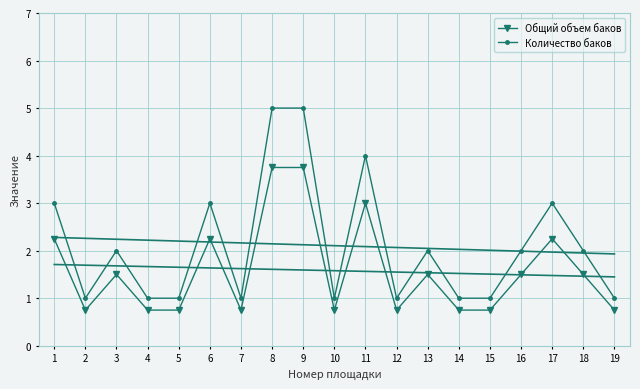

What is the spread (max minus min) of values at 18?

0.5